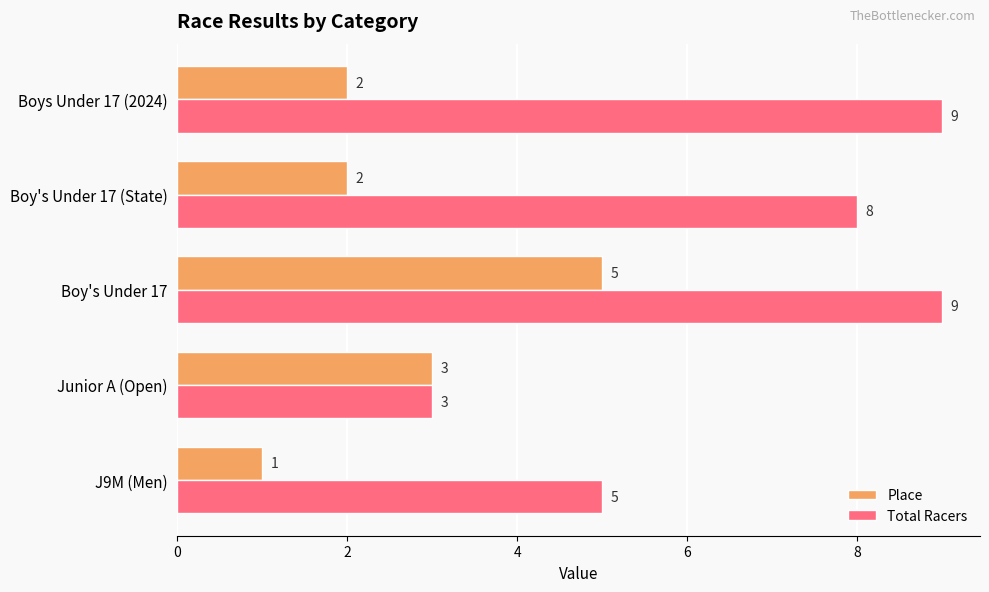

At which label does Total Racers reach its minimum?

Junior A (Open)